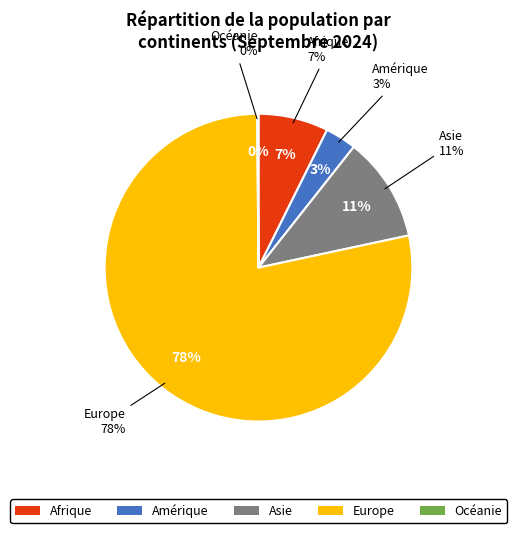

Do Afrique and Océanie together represent more than half of the pie?

No